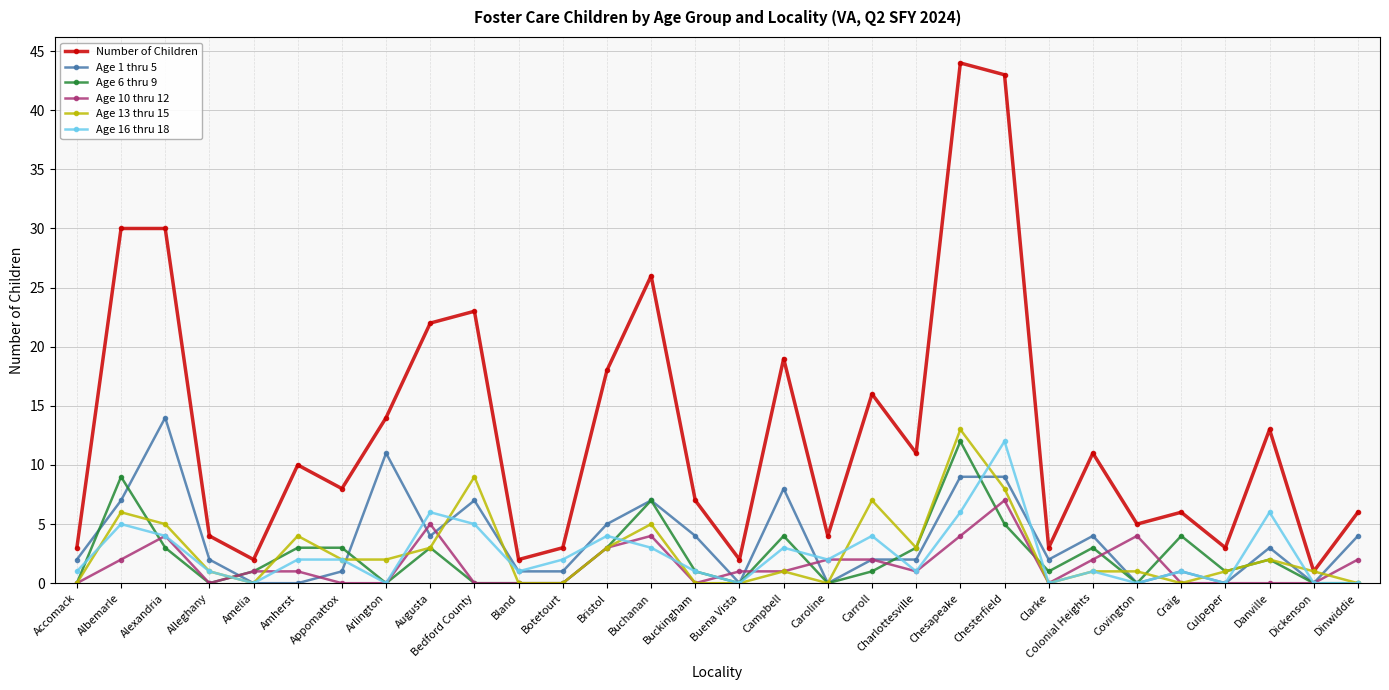

Where is Age 10 thru 12 nearest to the value 3?

Bristol